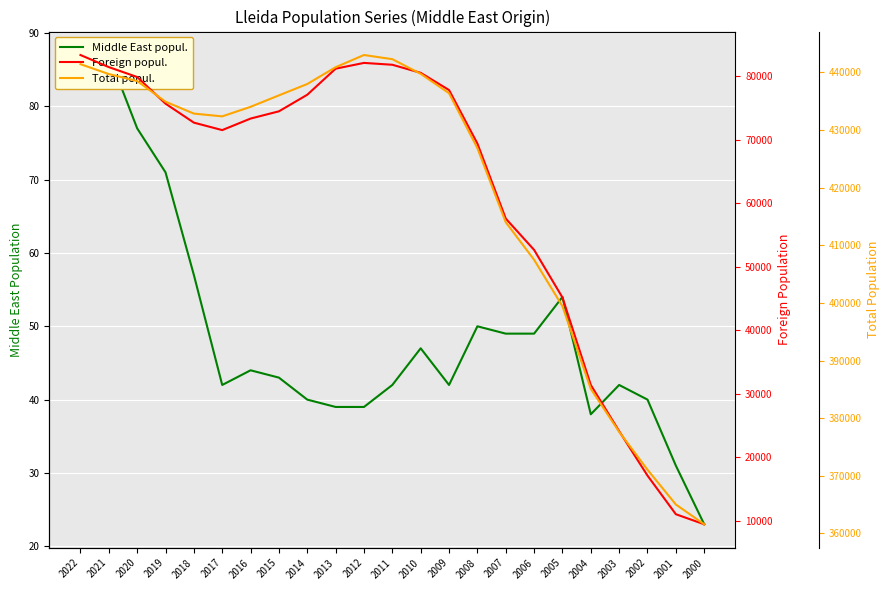

Rank the categories by Total popul. value from lowest to highest.

2000, 2001, 2002, 2003, 2004, 2005, 2006, 2007, 2008, 2017, 2018, 2016, 2019, 2015, 2009, 2014, 2020, 2021, 2010, 2013, 2022, 2011, 2012